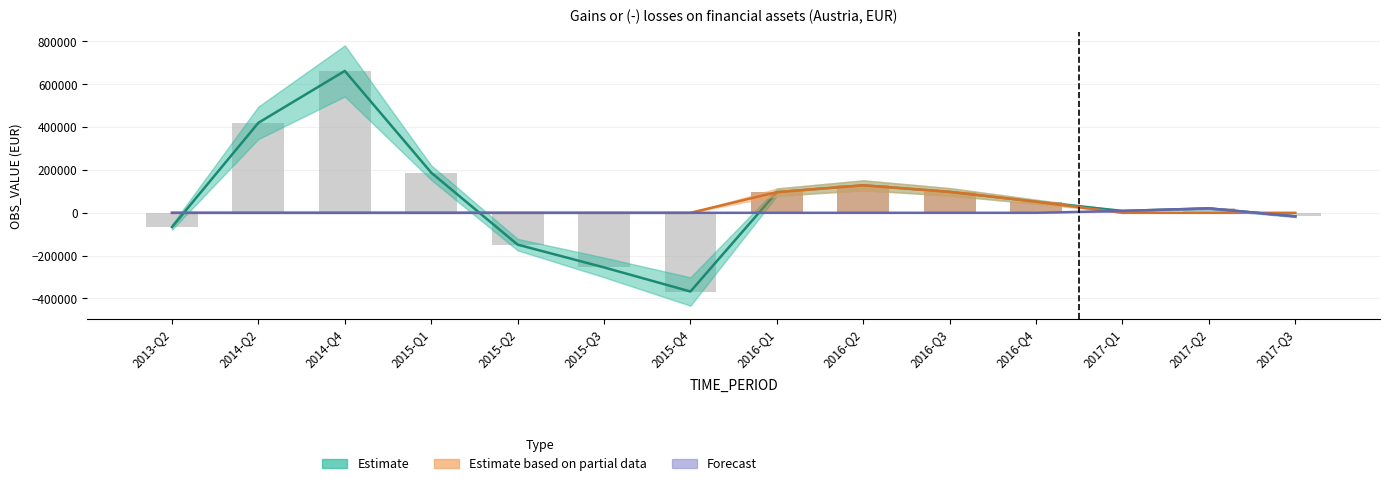

What is the label of the 6th bar from the right?

2016-Q2